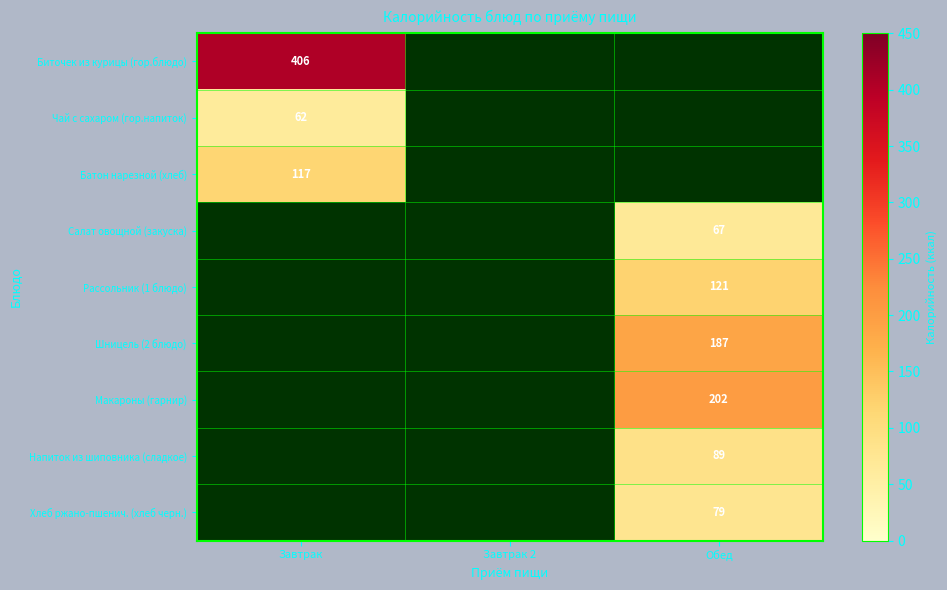

The value of Салат овощной (закуска) at Обед is 112. True or false?

False